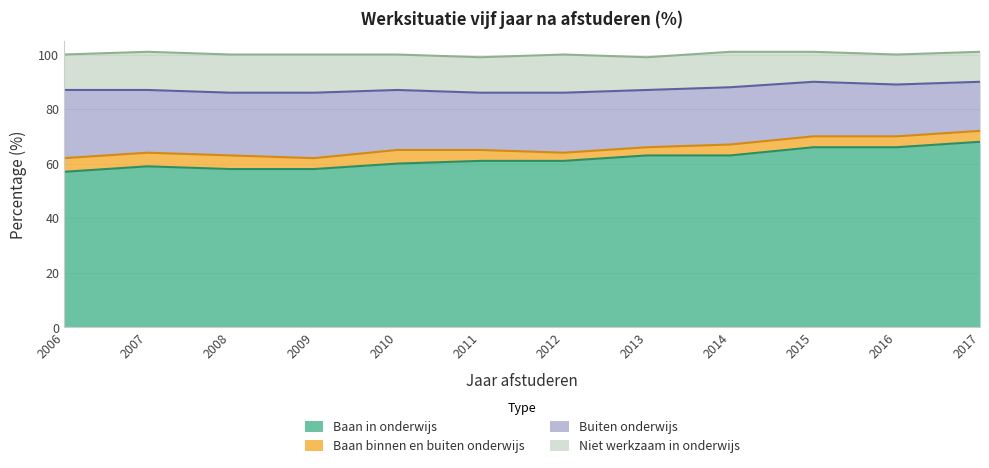

Where does the Niet werkzaam in onderwijs series first go above 13?

2007